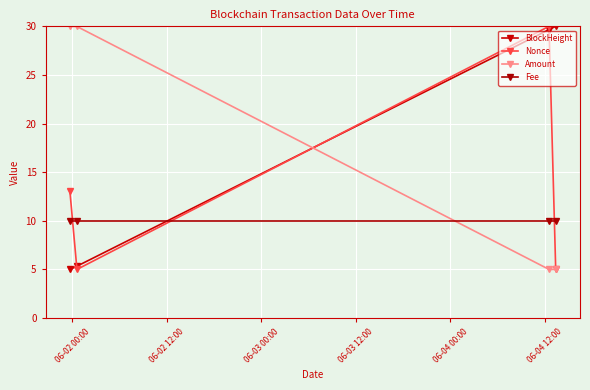

What is the smallest value displayed?

5.0